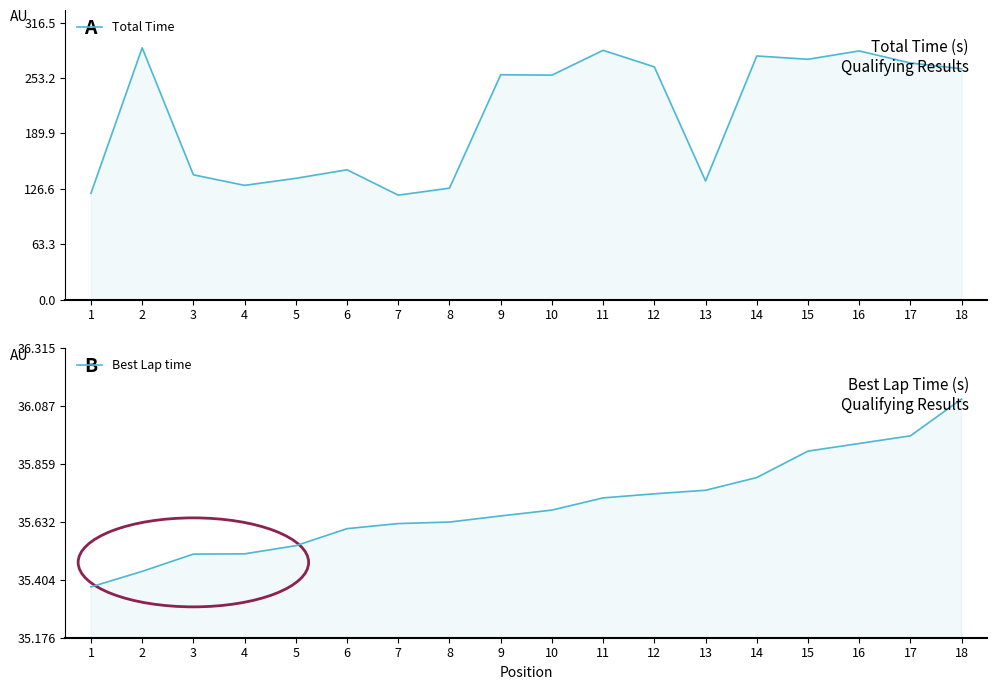

True or false: Total Time has a value of 186.9 at 7.

False